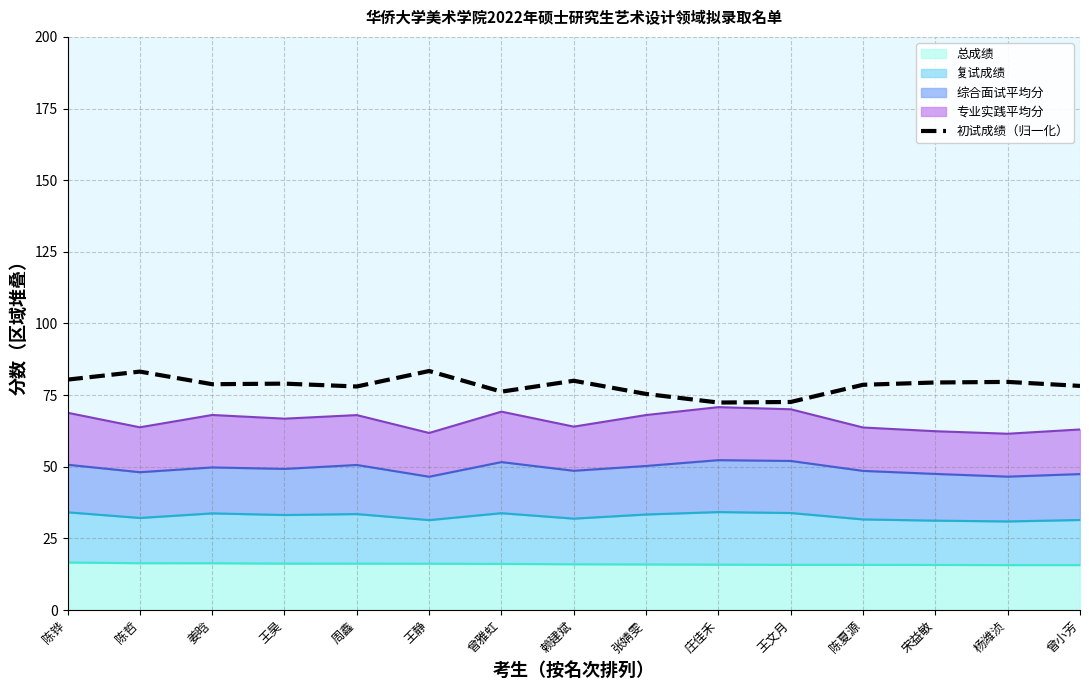

What is the ratio of the value at 王昊 to the value at 姜晗?

1.0